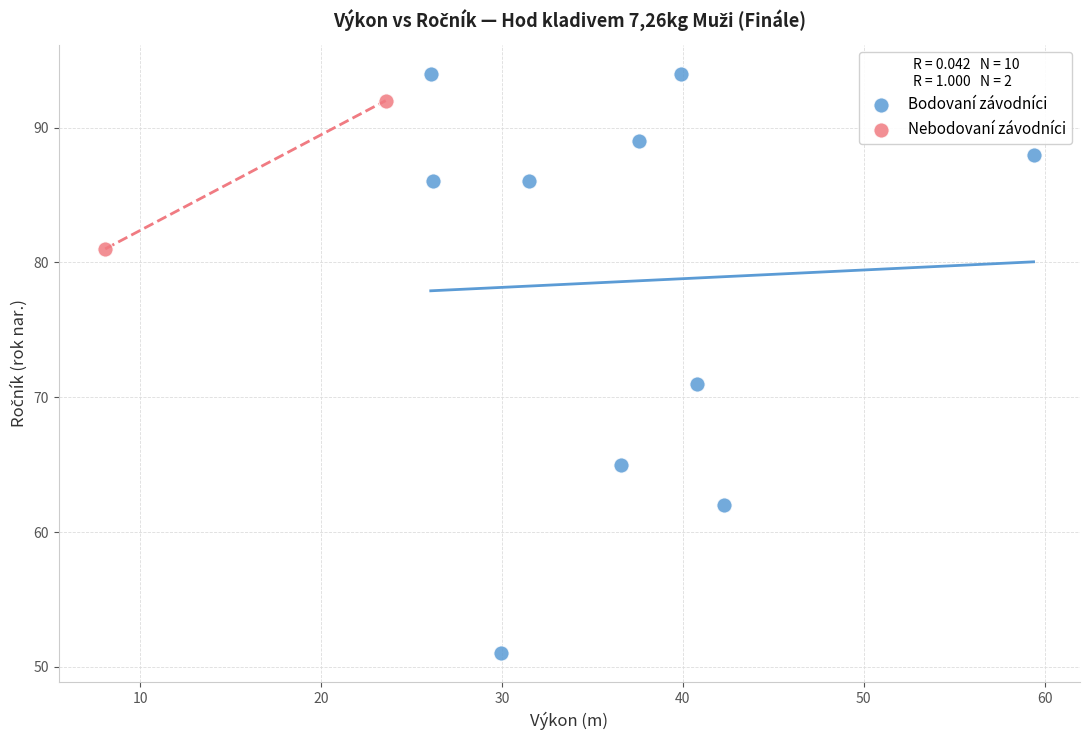

Which series reaches the maximum Y coordinate?

Bodovaní závodníci